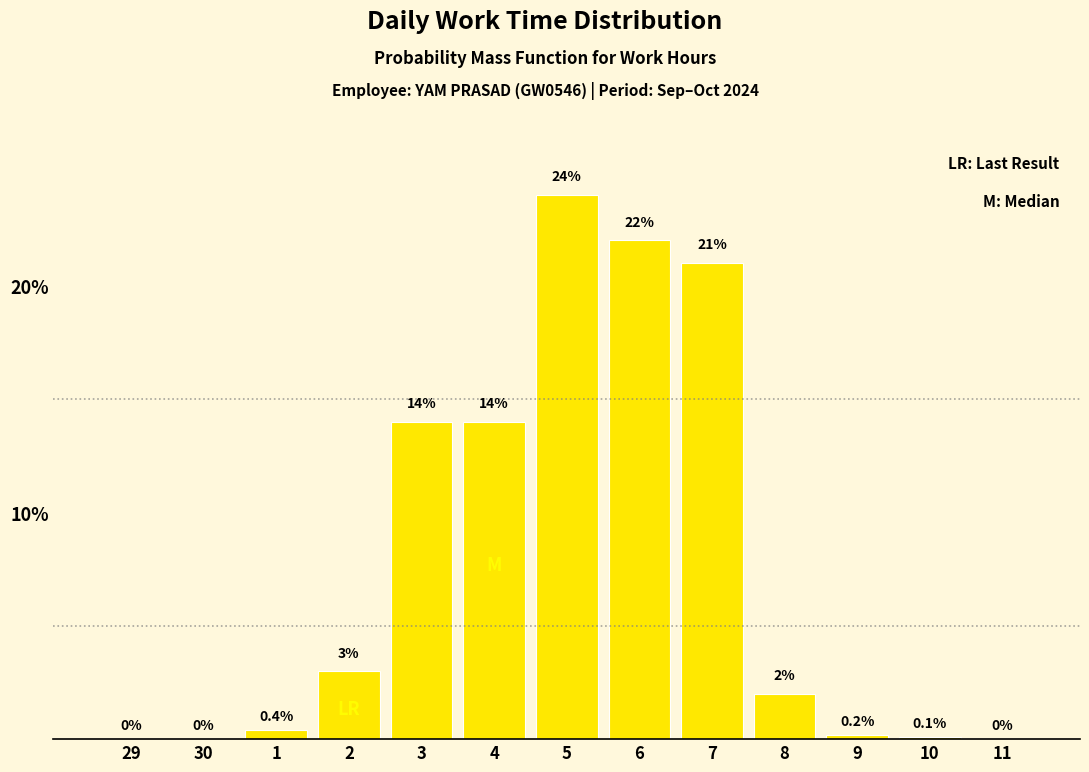

Reading left to right, transcribe all the data shown in this chart.

29=0.0	30=0.0	1=0.4	2=3.0	3=14.0	4=14.0	5=24.0	6=22.0	7=21.0	8=2.0	9=0.2	10=0.1	11=0.0